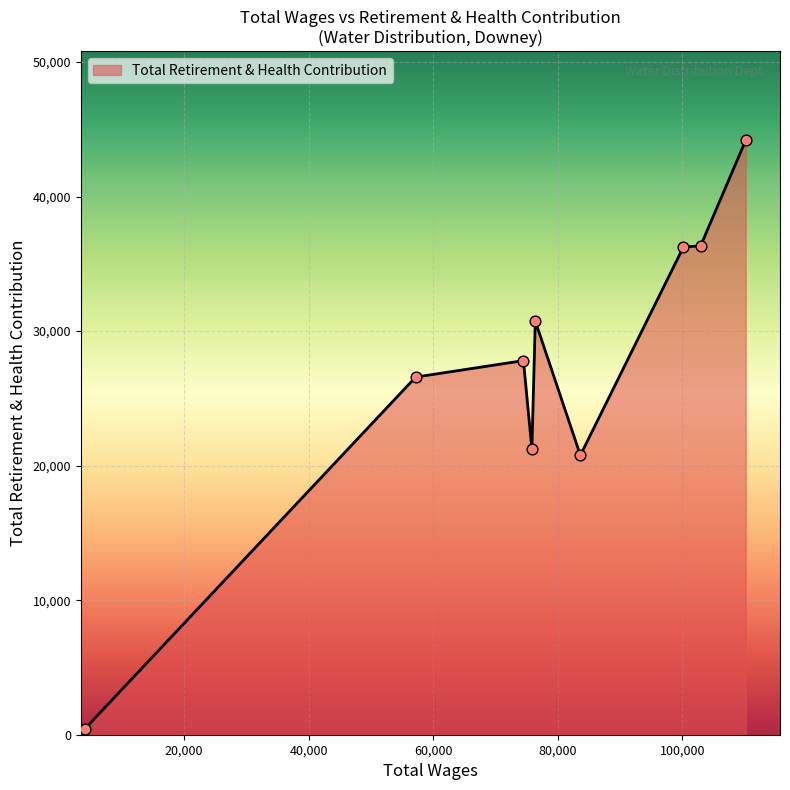

What is the maximum value shown in the chart?

44176